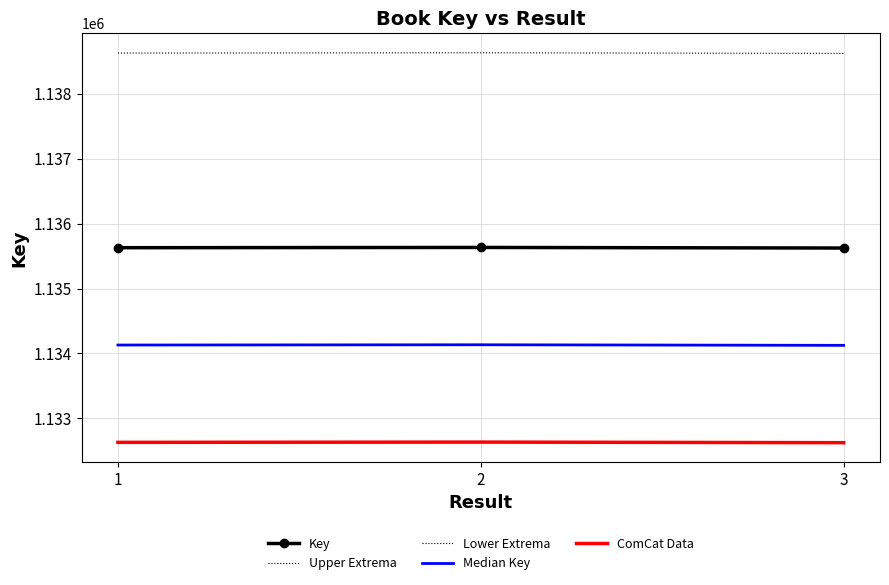

How many series are shown in this chart?

5